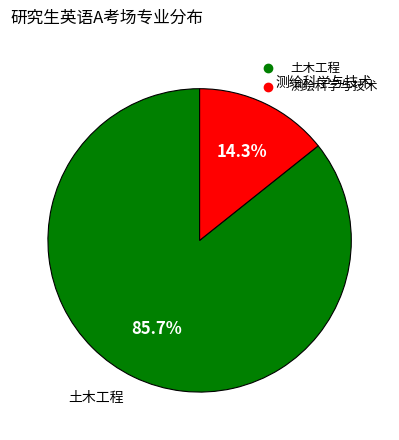

Is there a majority slice in this chart?

Yes